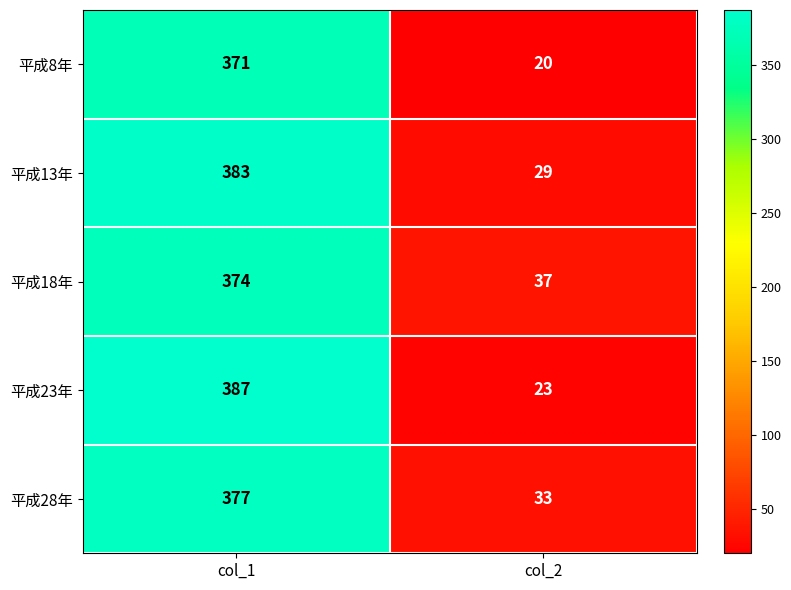

What is the minimum value for 平成18年?

37